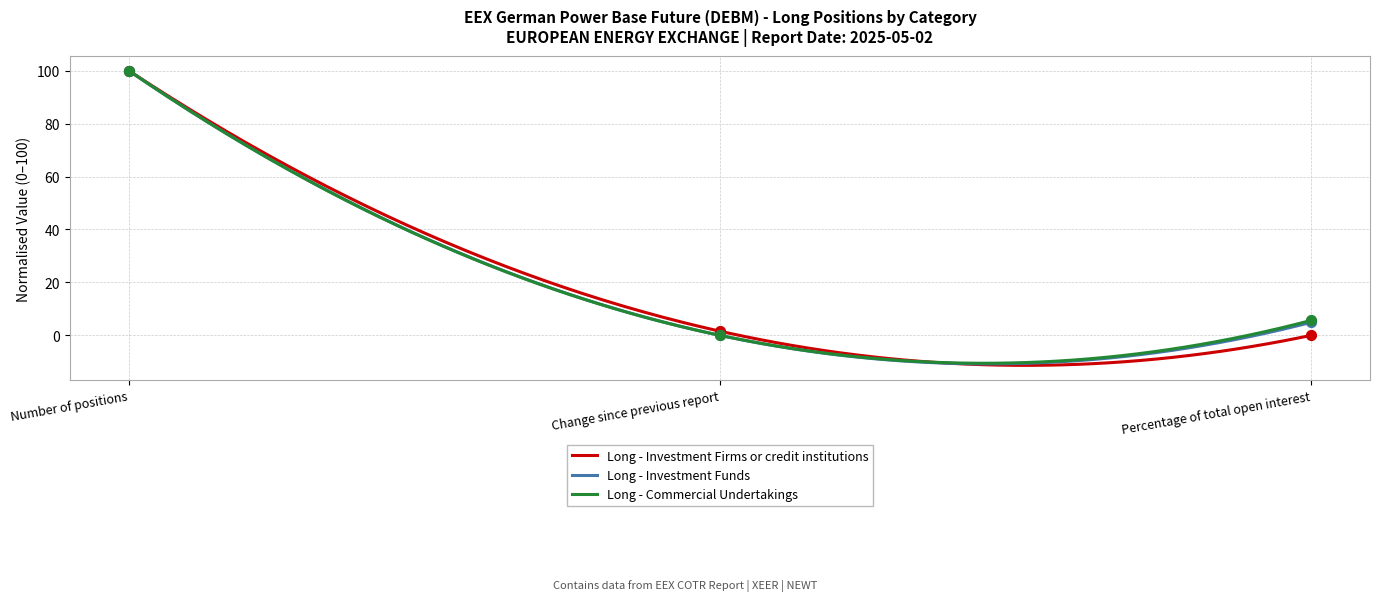

What is the total value across all series at Number of positions?

300.0